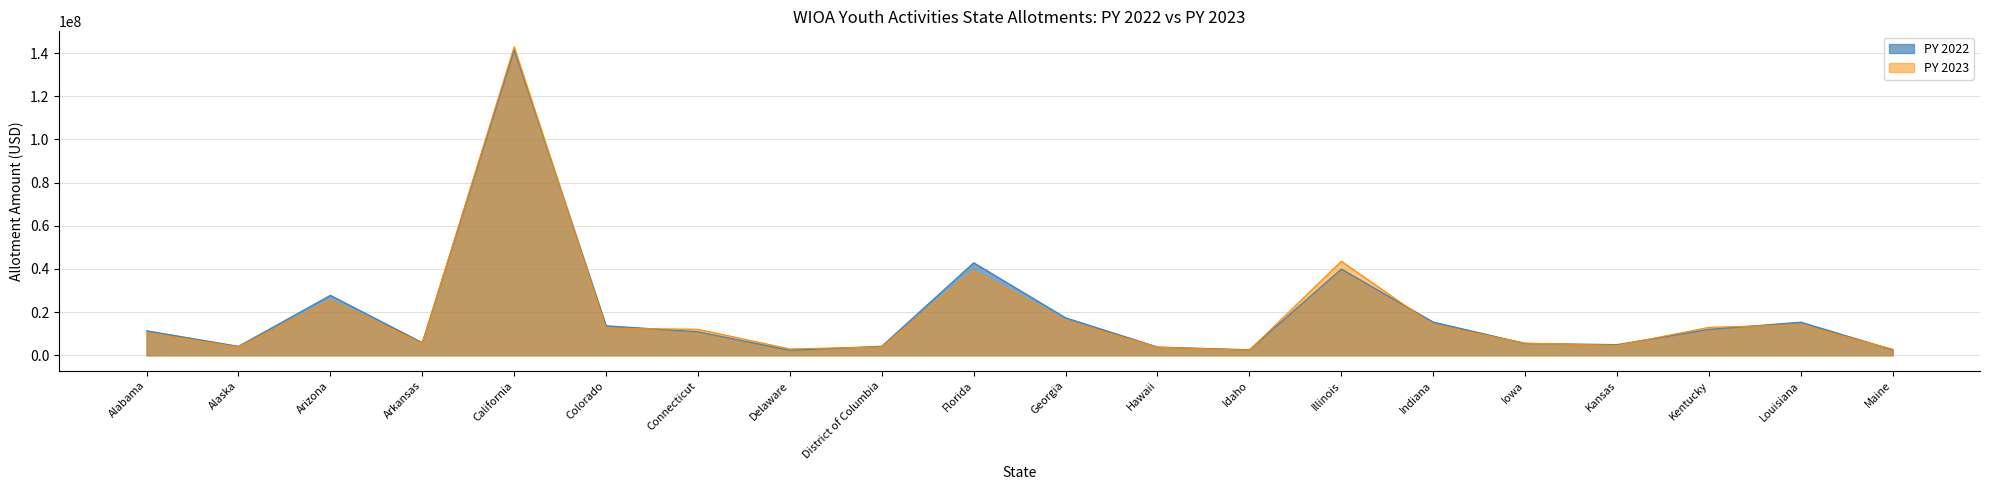

How many data points does each series have?

20